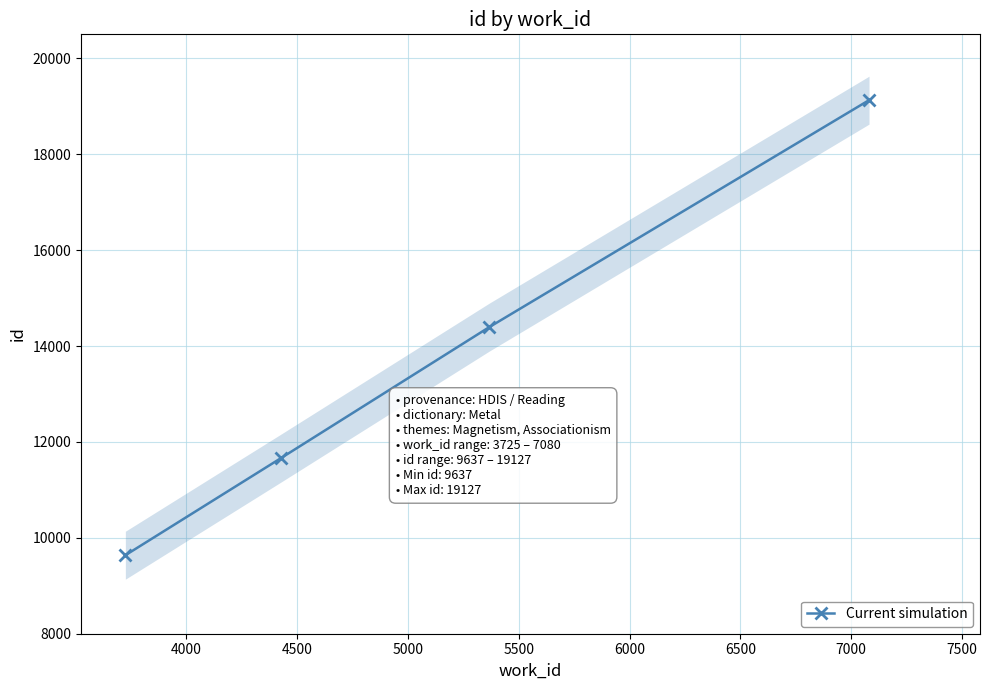

What is the value of the Current simulation point at the 4th from the left?

19127